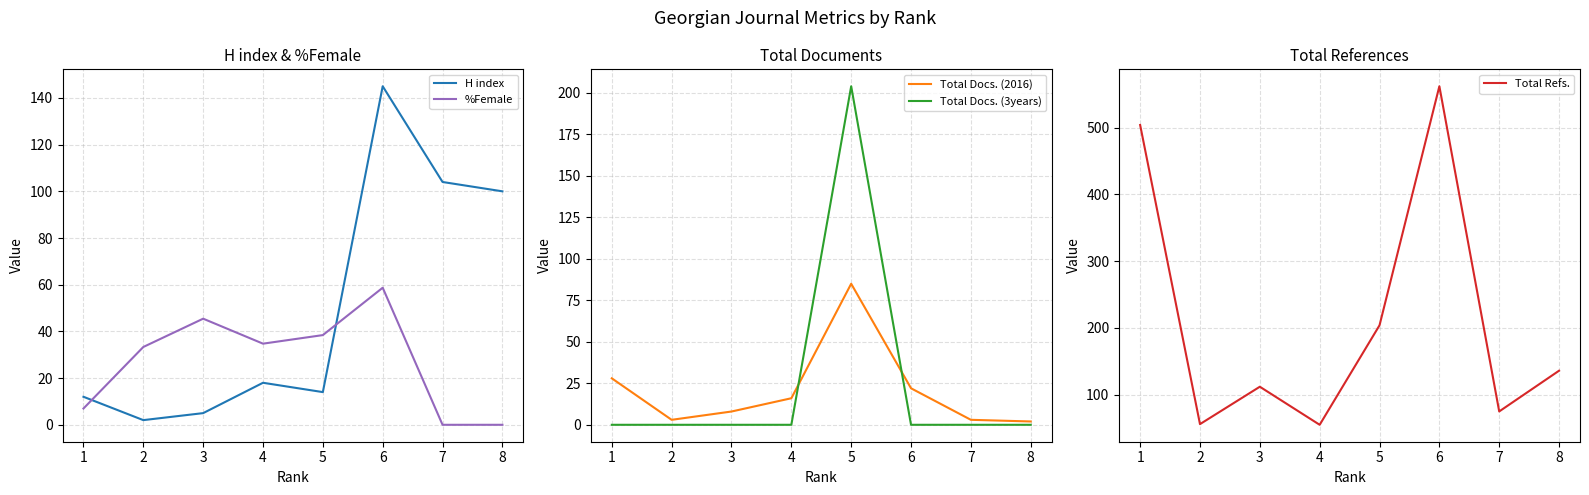

True or false: %Female has a value of 65.2 at 2.

False